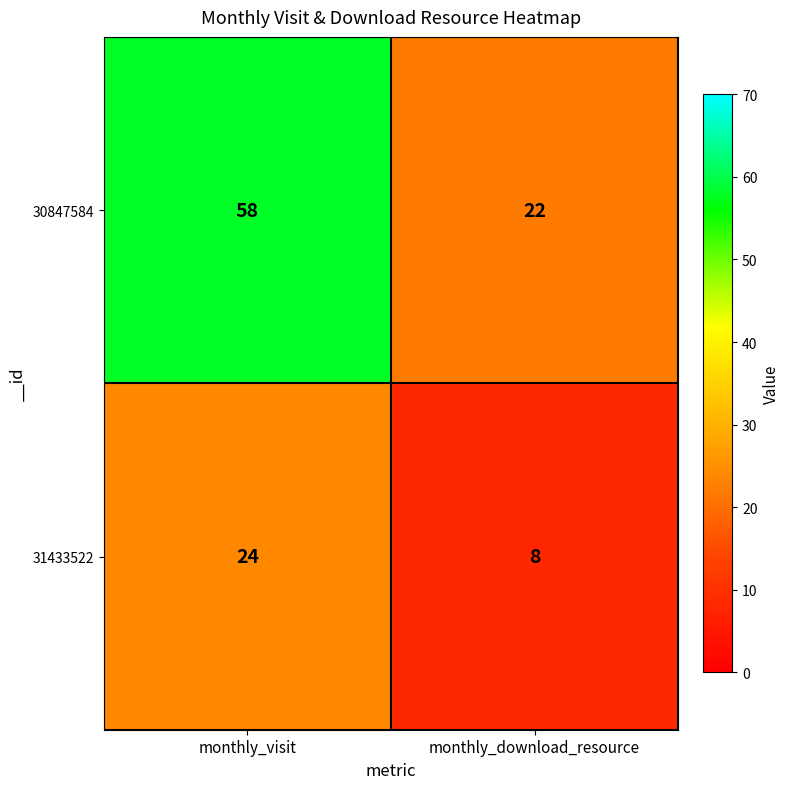

At monthly_download_resource, list the series in order from smallest to largest.

31433522, 30847584